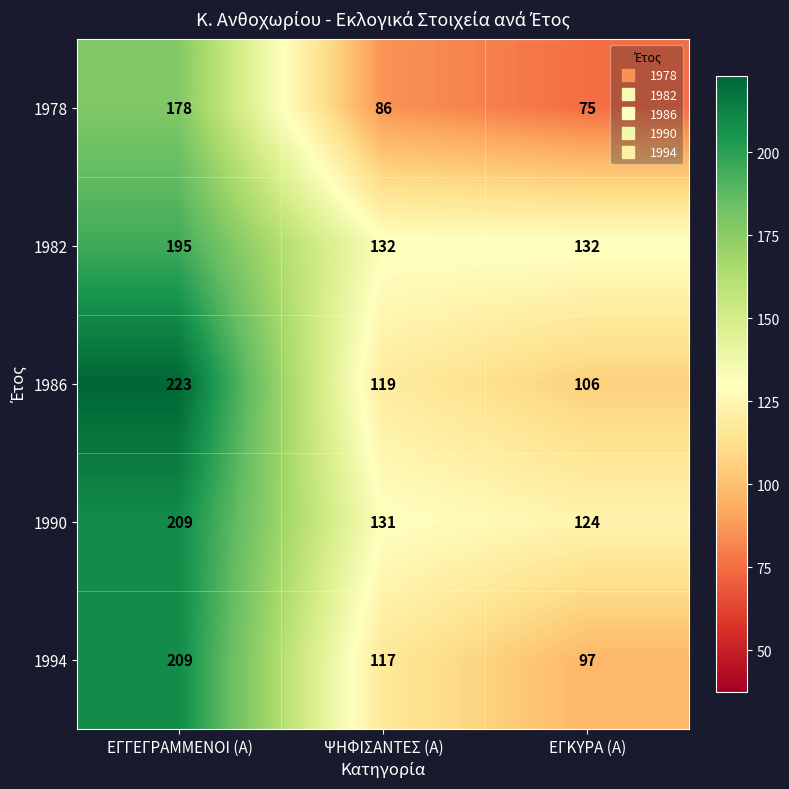

What is the approximate value of 1982 at ΕΓΚΥΡΑ (Α)?

132